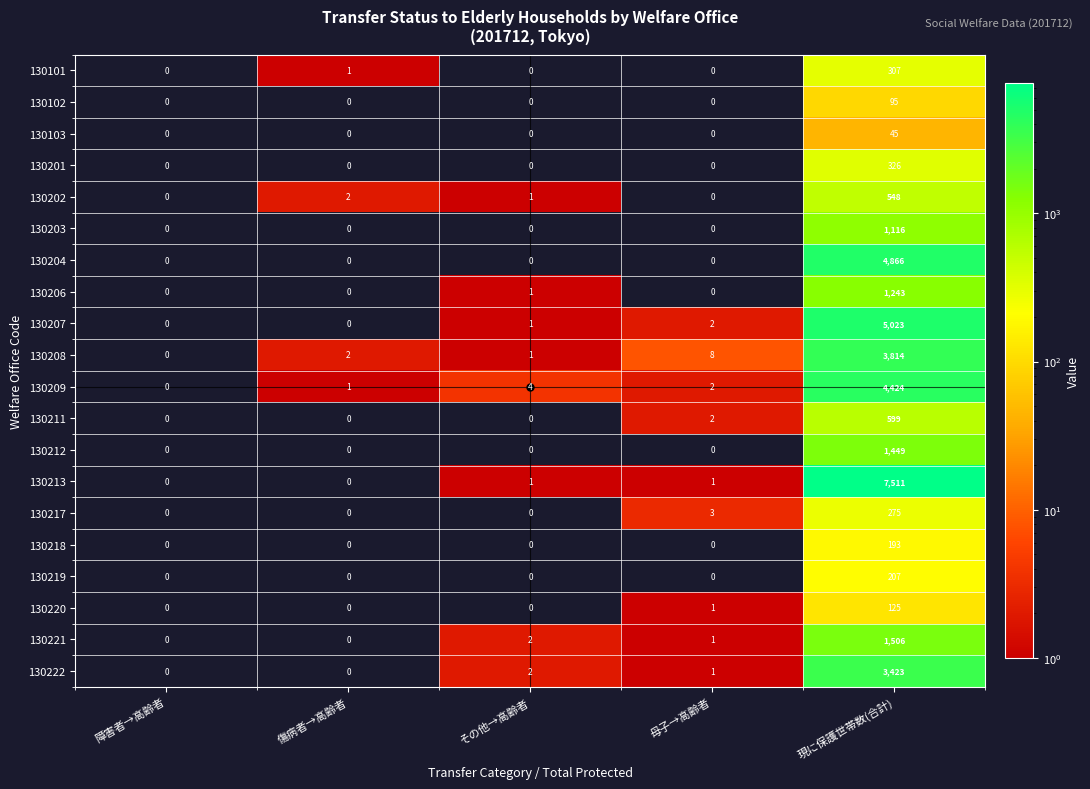

At which category is the sum across all series the highest?

現に保護世帯数(合計)